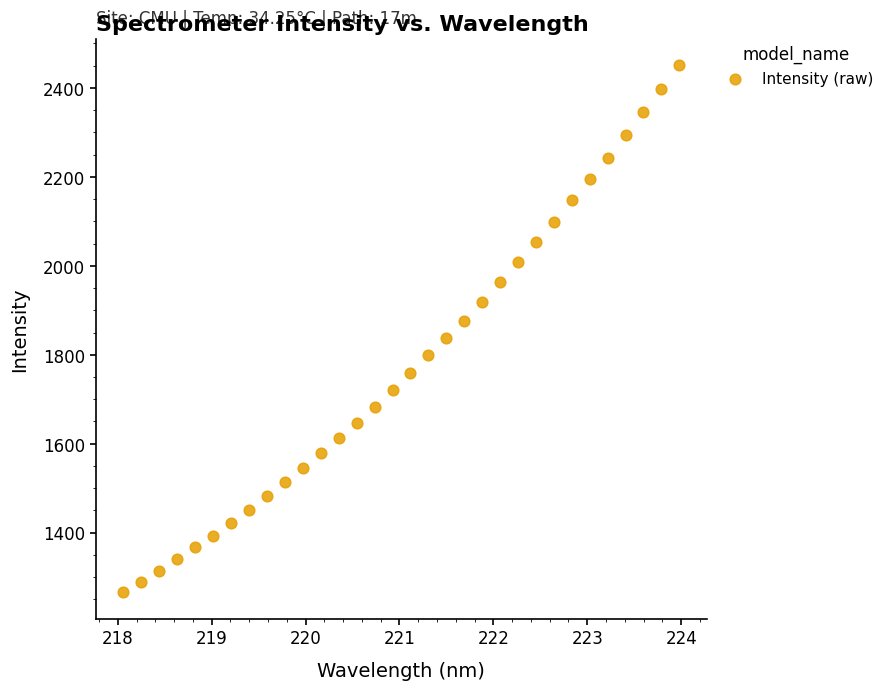

What is the range of X values (max minus min)?

5.9